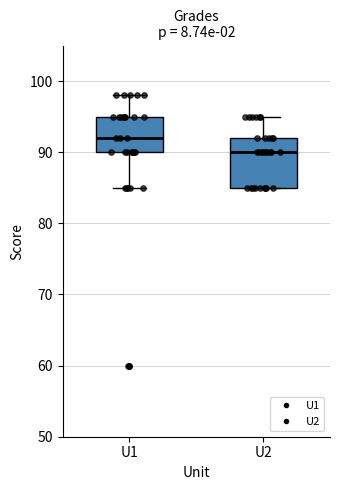

Reading left to right, read every box against the y-axis: the position of its median line, the range the box covers, and the ends of its whiskers. The values are not printed on the chart, so give them approximately, as read against the axis.

U1: median 92, box 90 to 95, whiskers 85 to 98
U2: median 90, box 85 to 92, whiskers 85 to 95